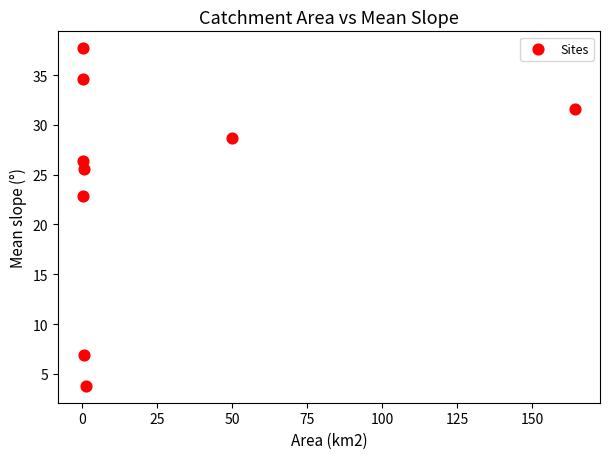

What is the range of X values (max minus min)?

164.2